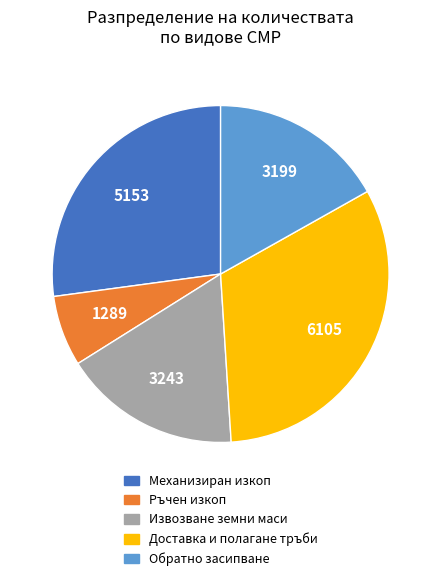

Do Механизиран изкоп and Ръчен изкоп together represent more than half of the pie?

No